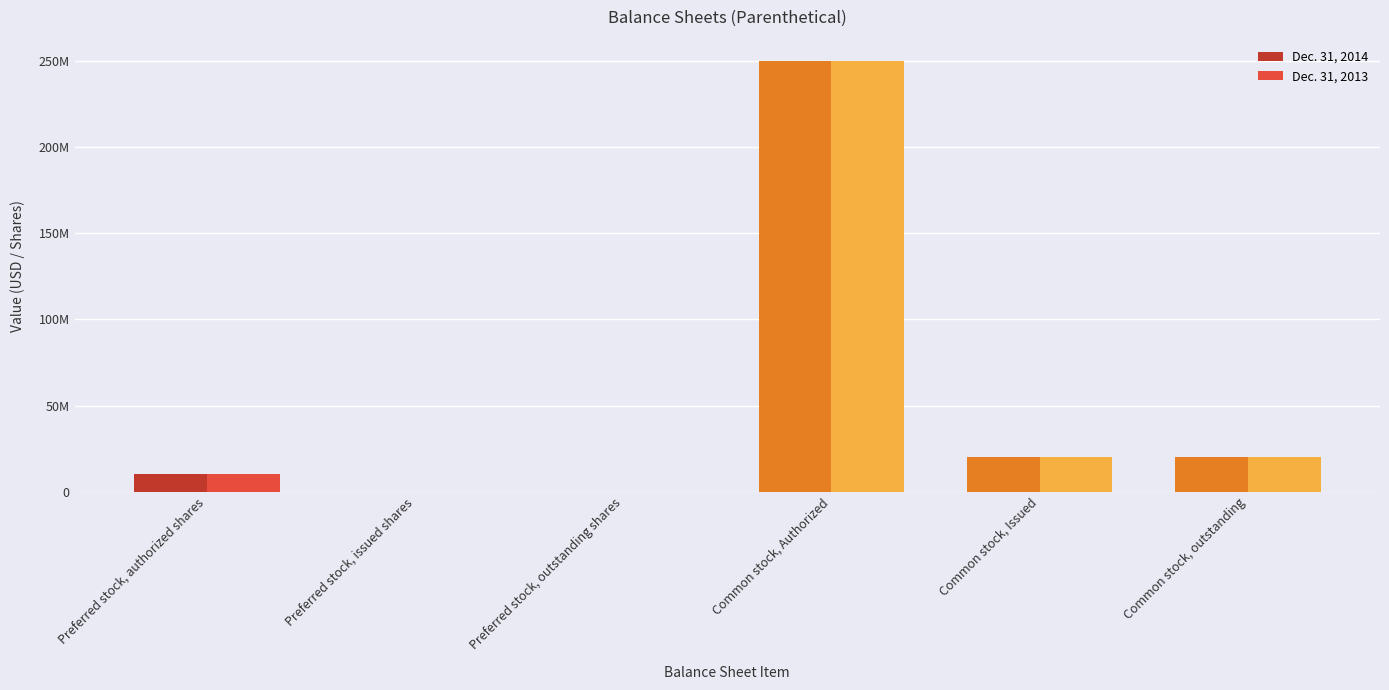

What are all the series names shown in the legend?

Dec. 31, 2014, Dec. 31, 2013